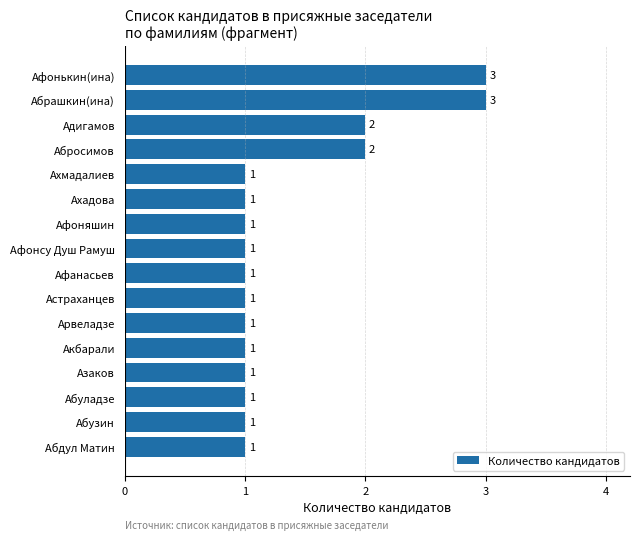

What is the greatest value displayed?

3